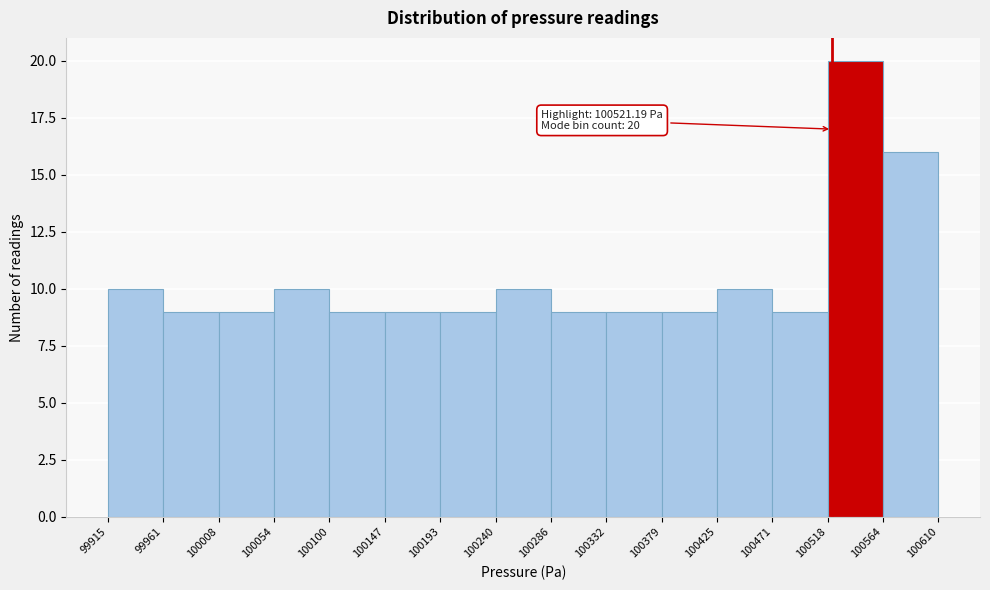

Which range on the x-axis has the tallest bar?

100518 to 100564